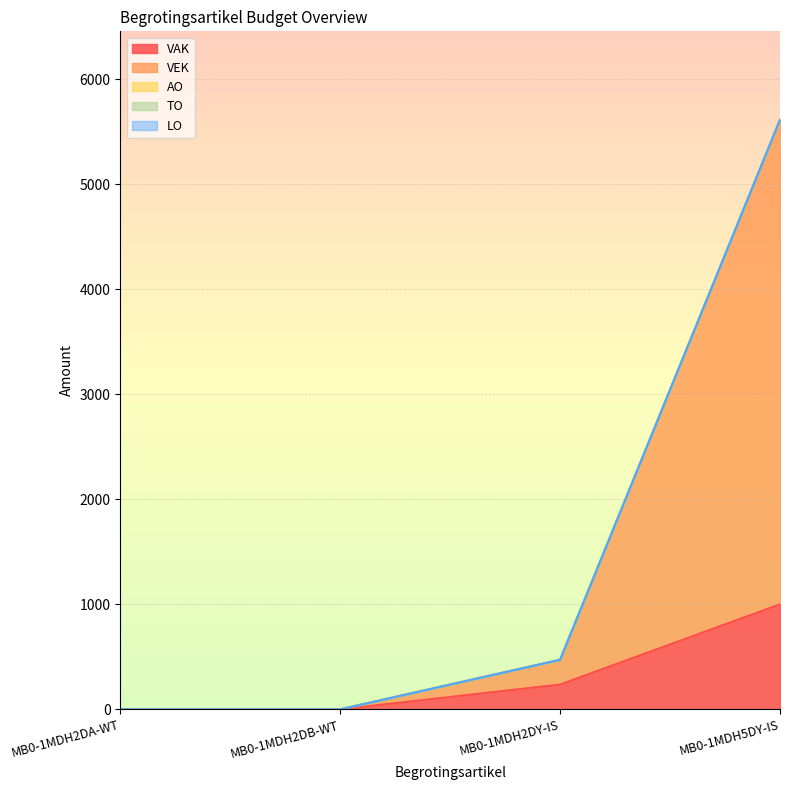

What is the label of the 3rd point from the left?

MB0-1MDH2DY-IS